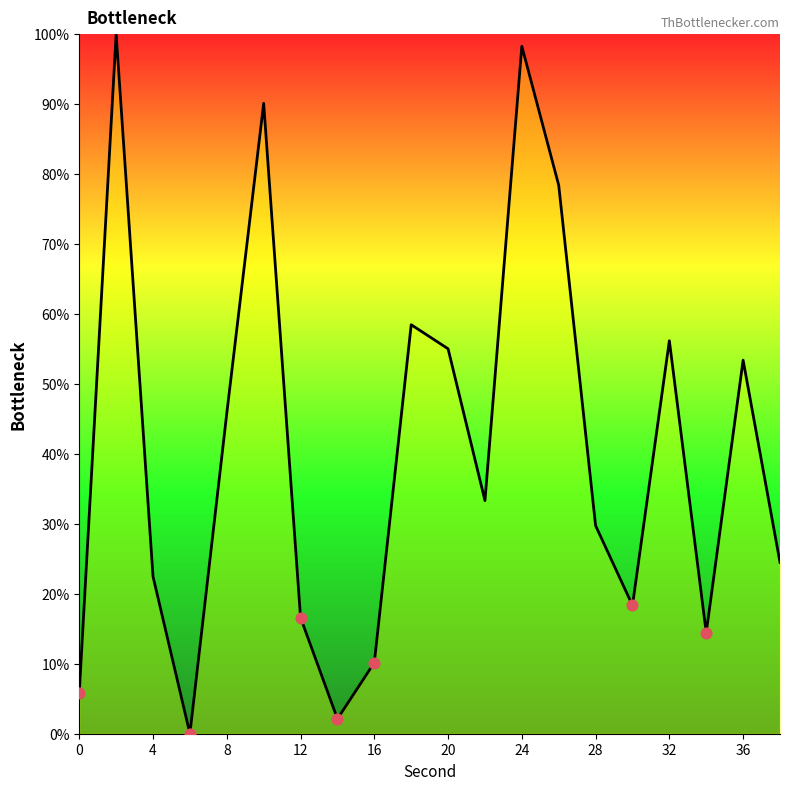

What is the difference between the maximum and minimum values?

100.0